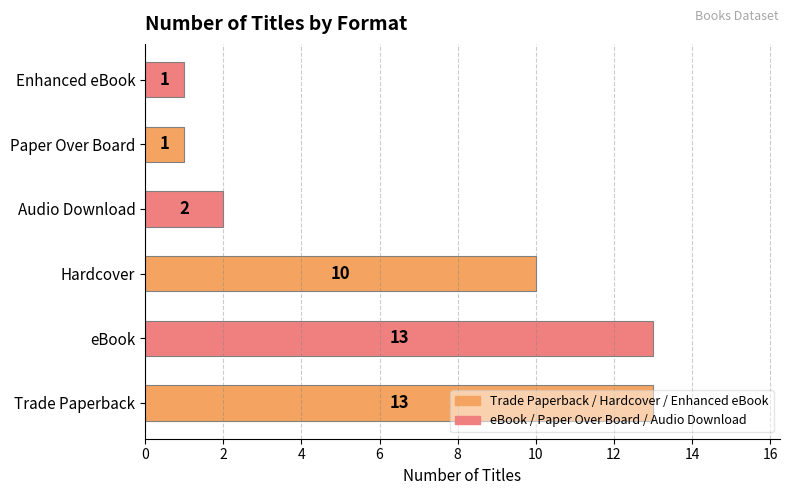

The chart shows a value of 13 at Trade Paperback. True or false?

True